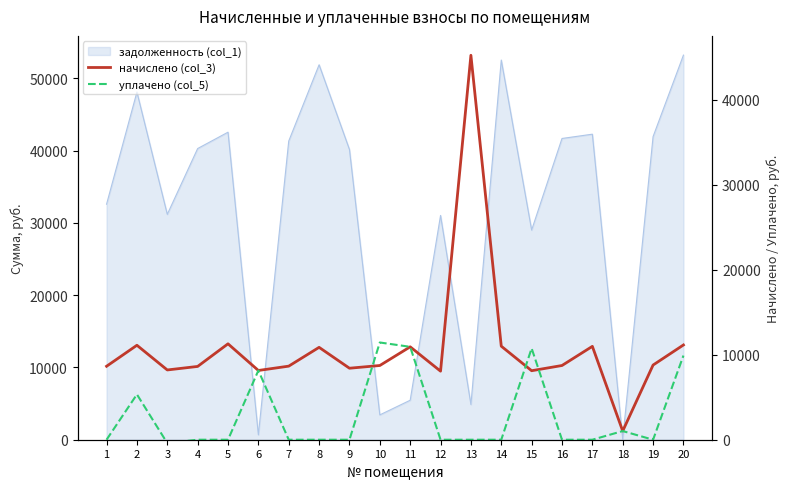

Is it true that уплачено (col_5) equals 0.0 at 12?

True